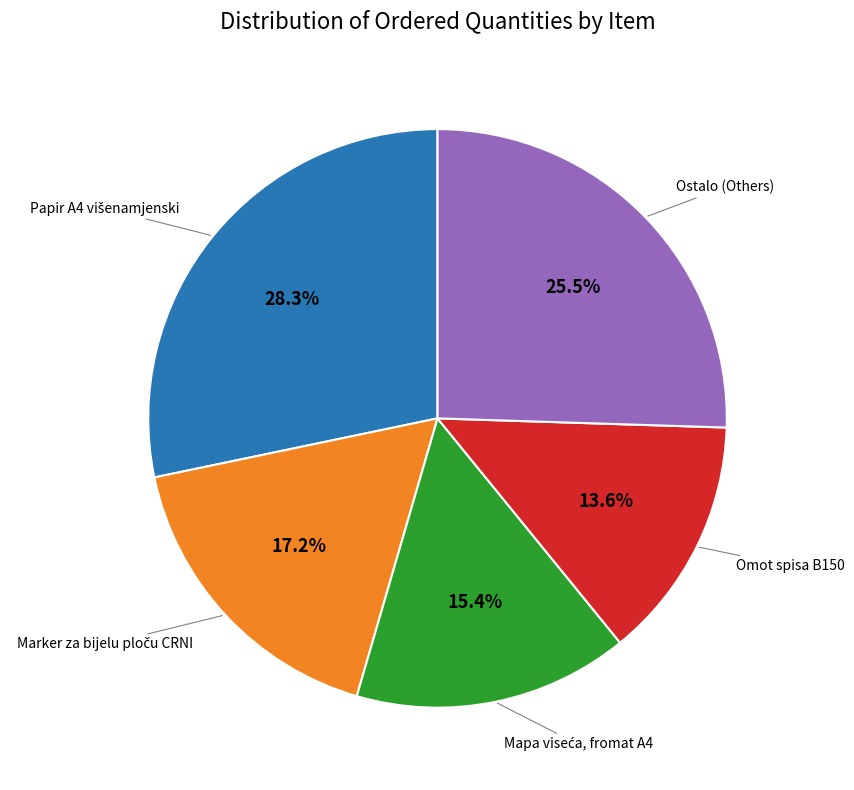

Does any single category account for the majority?

No